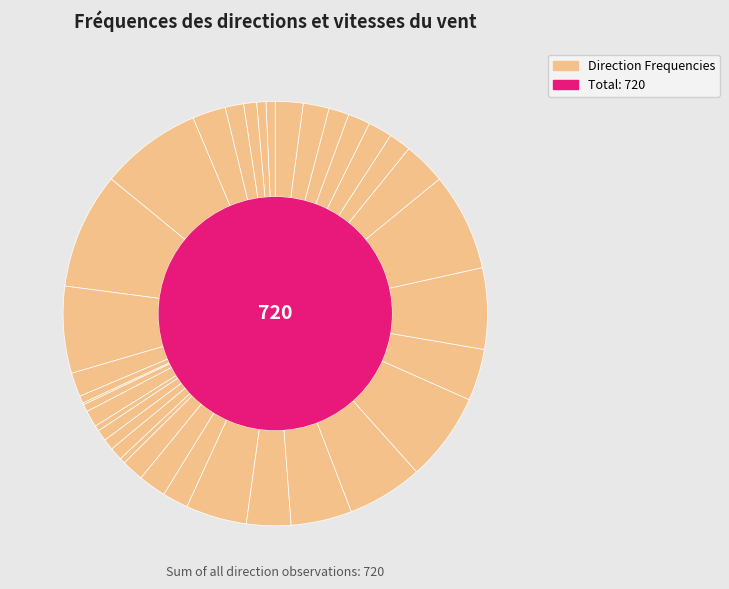

Which category has the biggest portion of the pie?

045-054